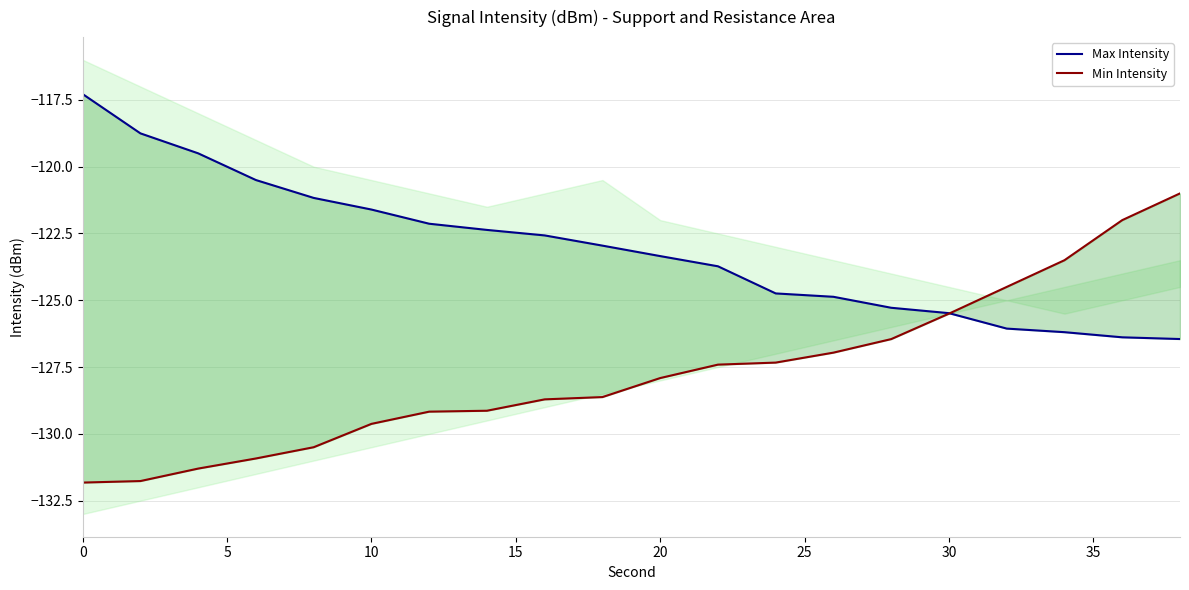

Is this an area chart (filled region under the line)?

No